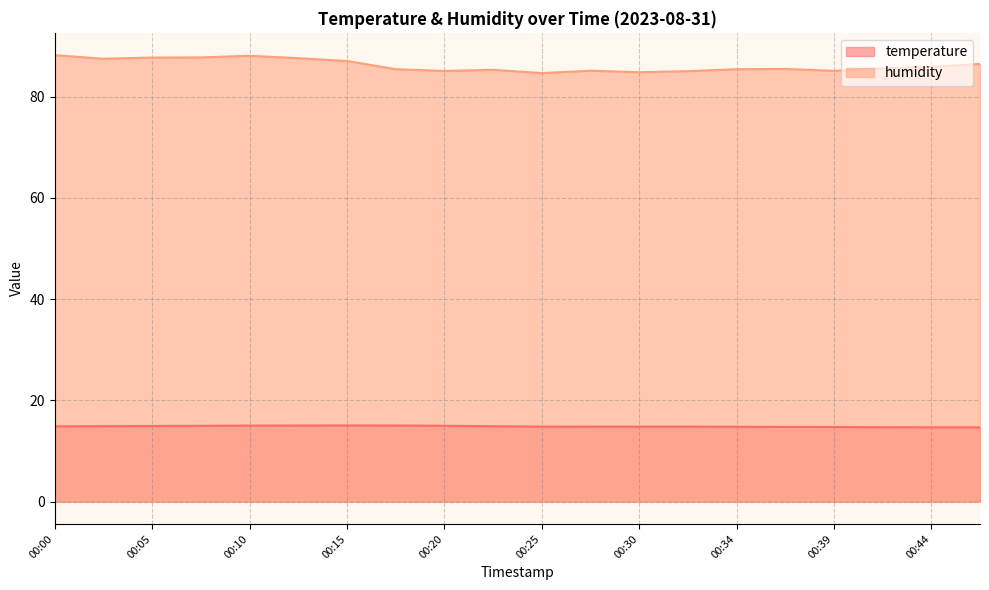

What is the difference between the humidity values at 00:20 and 00:08?

2.7